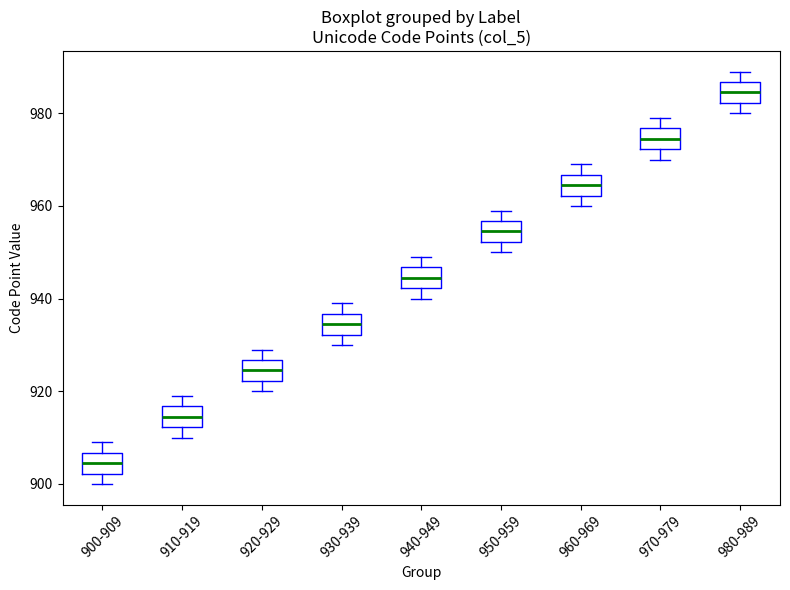

Which box's median line is the lowest?

900-909